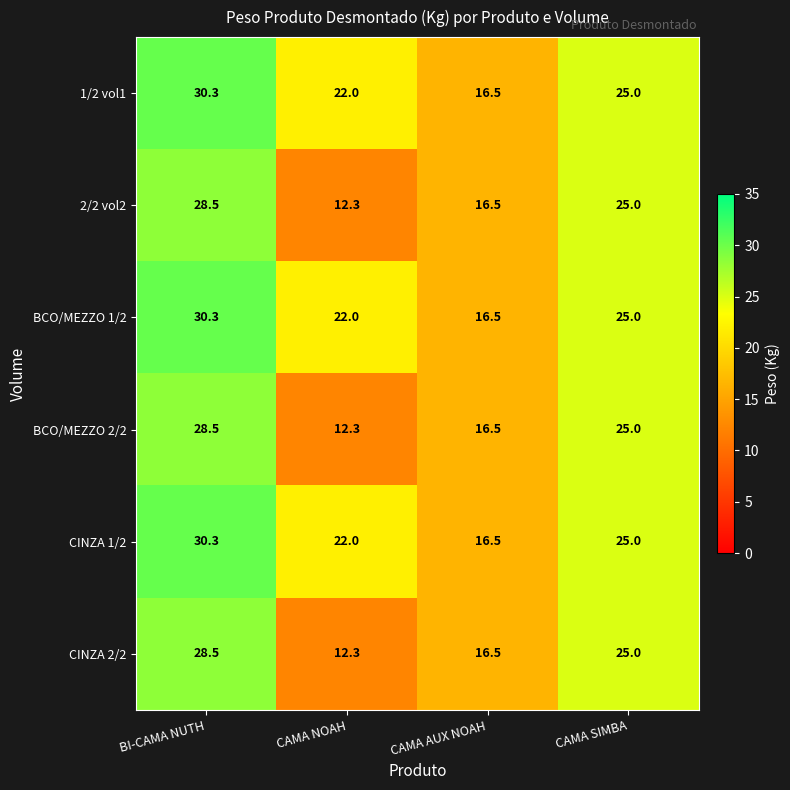

Rank the categories by CINZA 1/2 value from lowest to highest.

CAMA AUX NOAH, CAMA NOAH, CAMA SIMBA, BI-CAMA NUTH